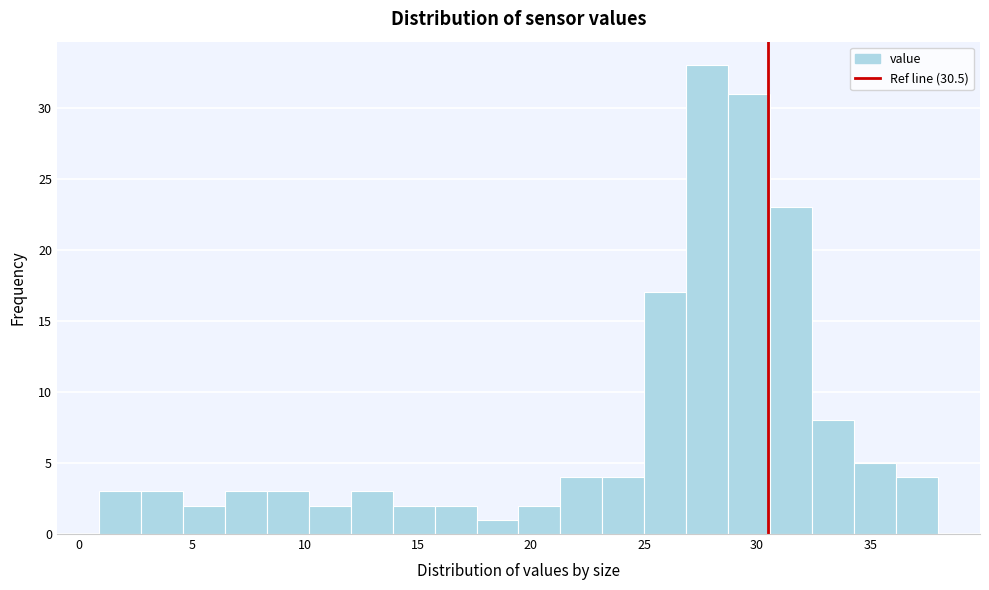

Read against the x-axis, roughly where is the centre of the tallest bar?

28.0